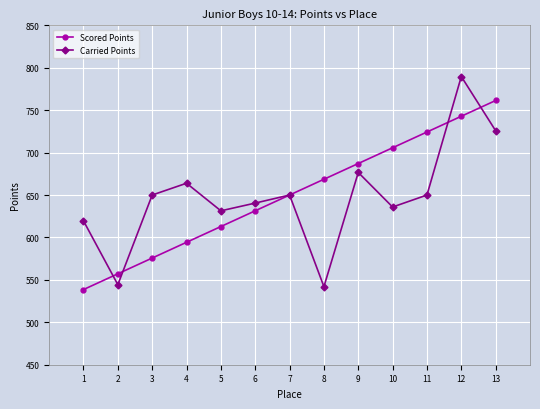

True or false: Scored Points has more than 0 interior local peaks.

False